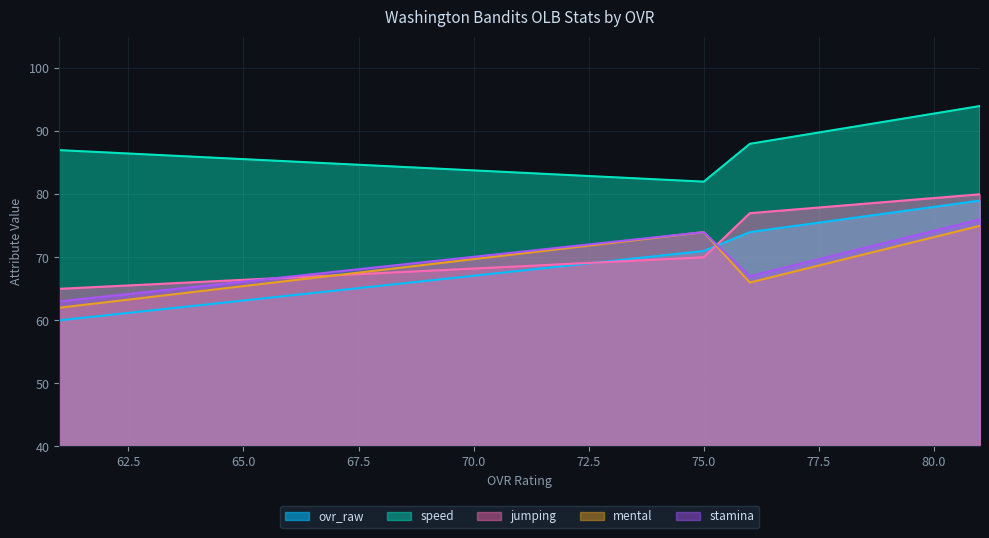

Count the stamina values in the range 67 to 76.

3